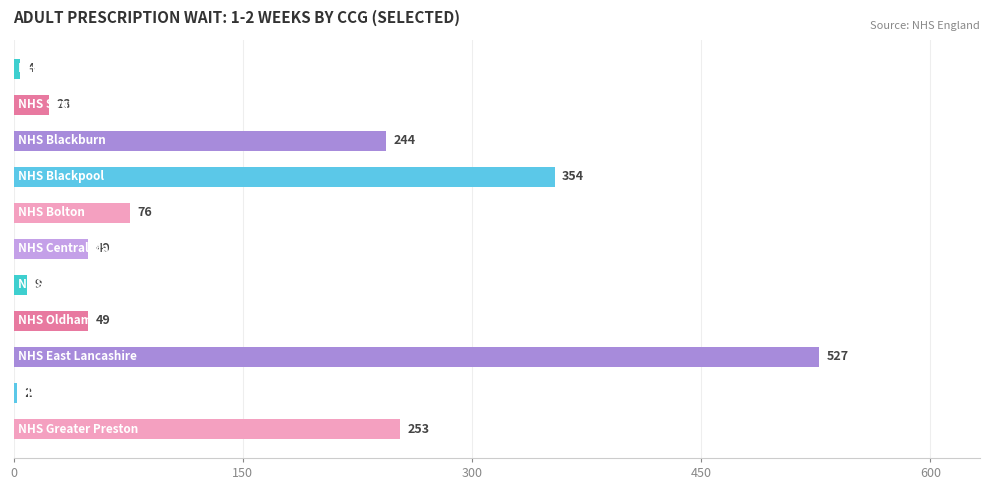

What is the average value?

145